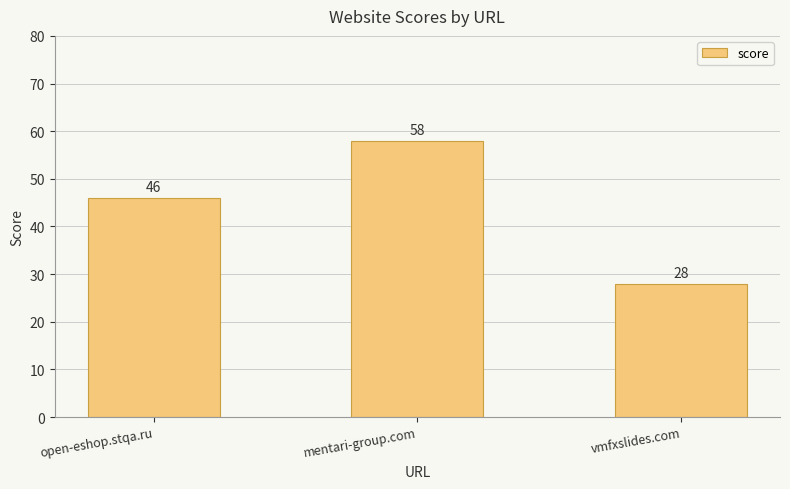

What is the value of the 2nd bar from the left?

58